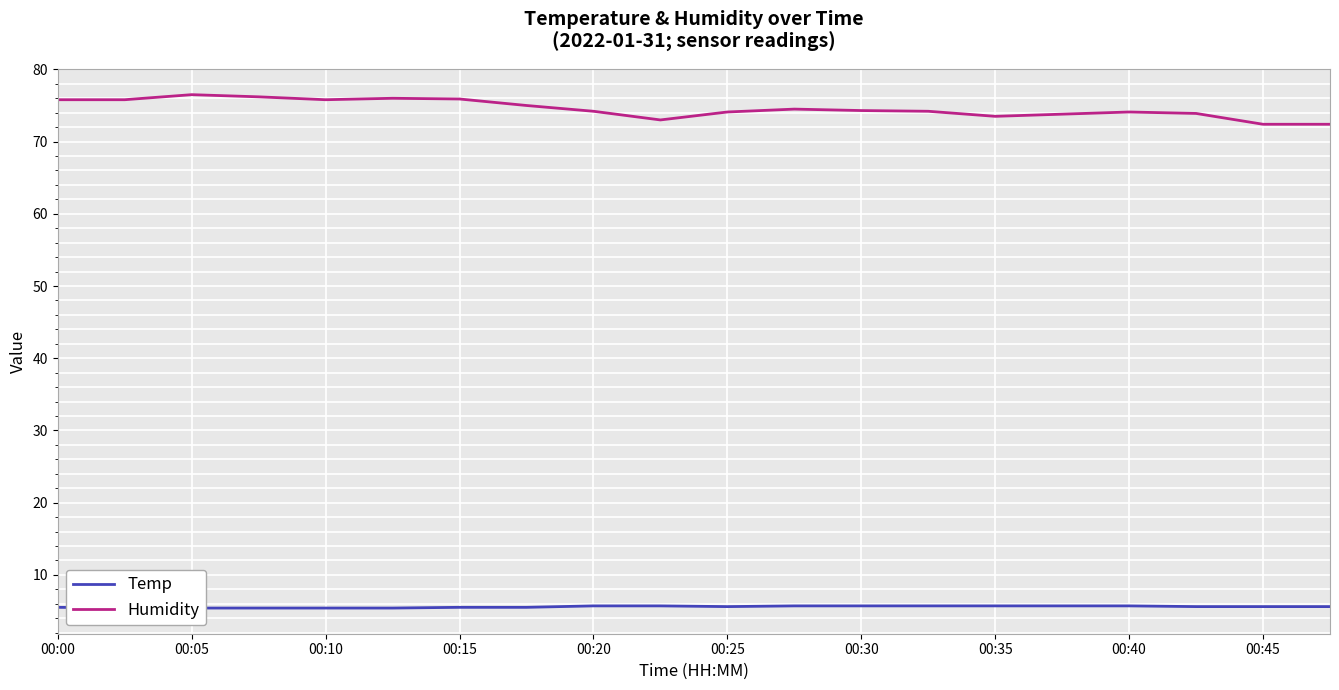

True or false: Temp has a value of 5.6 at 00:45.

True